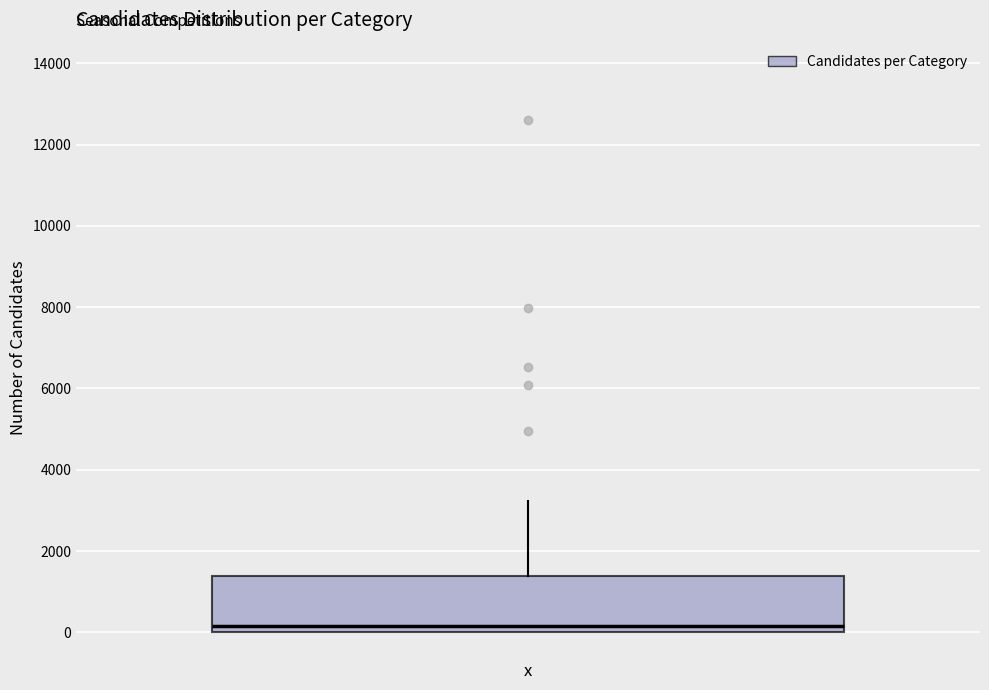

Read this box plot against the y-axis: the position of the median line, the range covered by the box, and the ends of both whiskers. The values are not printed on the chart, so give them approximately, as read against the axis.

median 200, box 0 to 1400, whiskers 0 to 3200